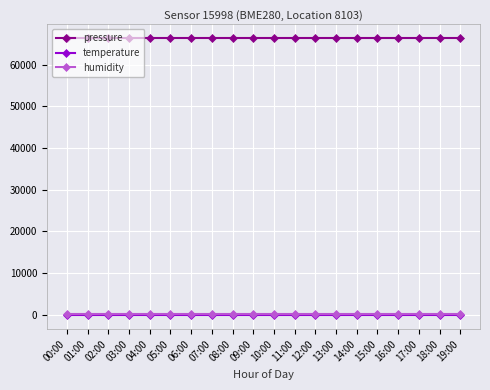

What is the smallest value displayed?

-142.6